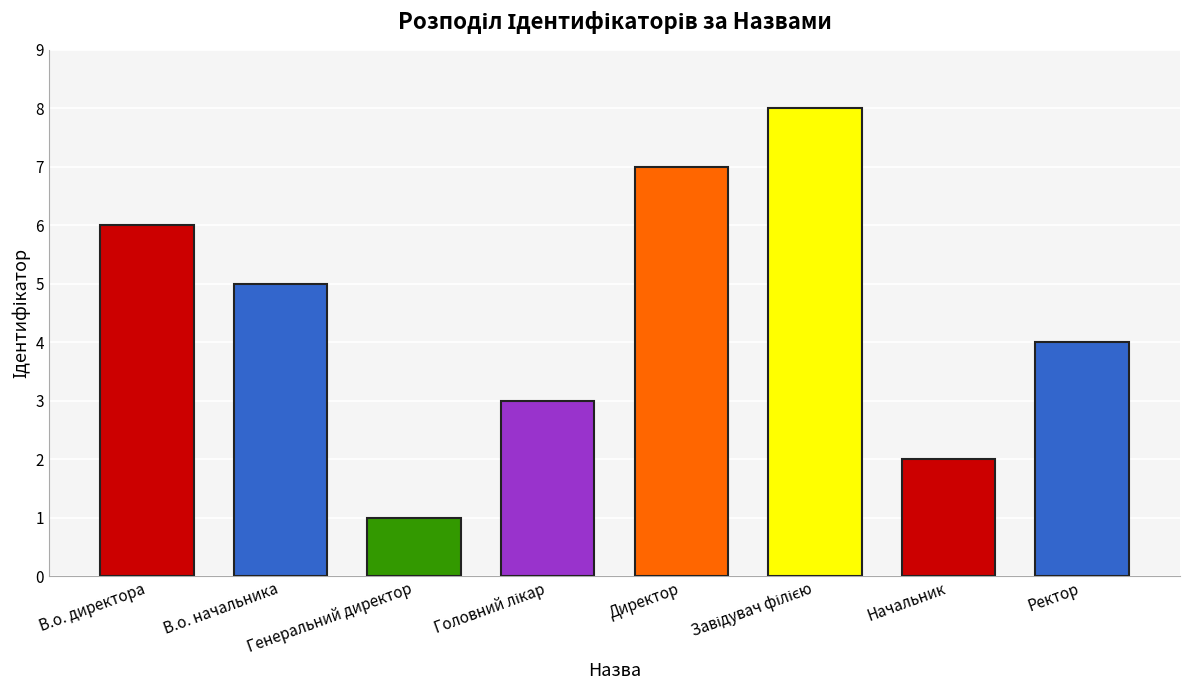

What is the difference between the second highest and minimum values?

6